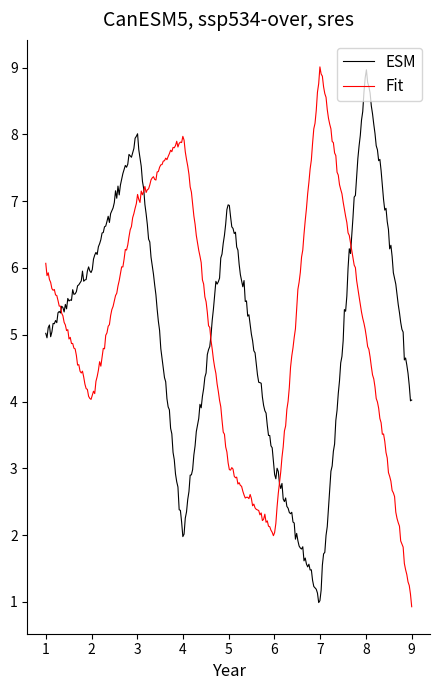

What is the minimum value for Fit?

0.9